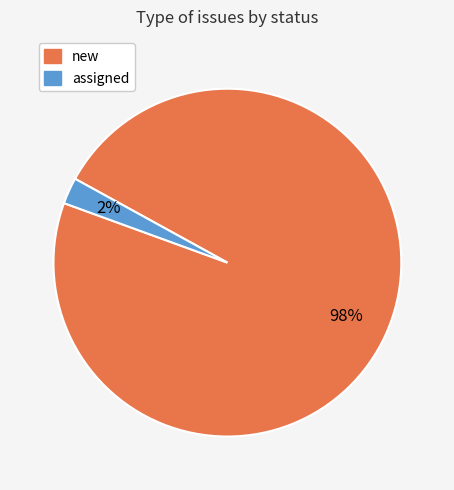

Does any single category account for the majority?

Yes